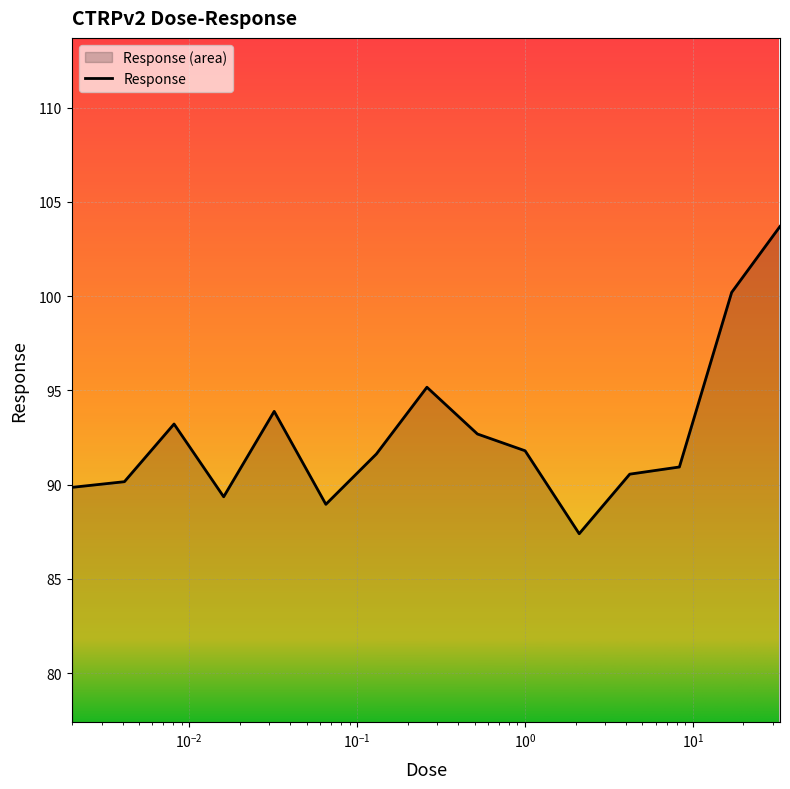

True or false: there are more than 0 points higher than both neighbors.

True